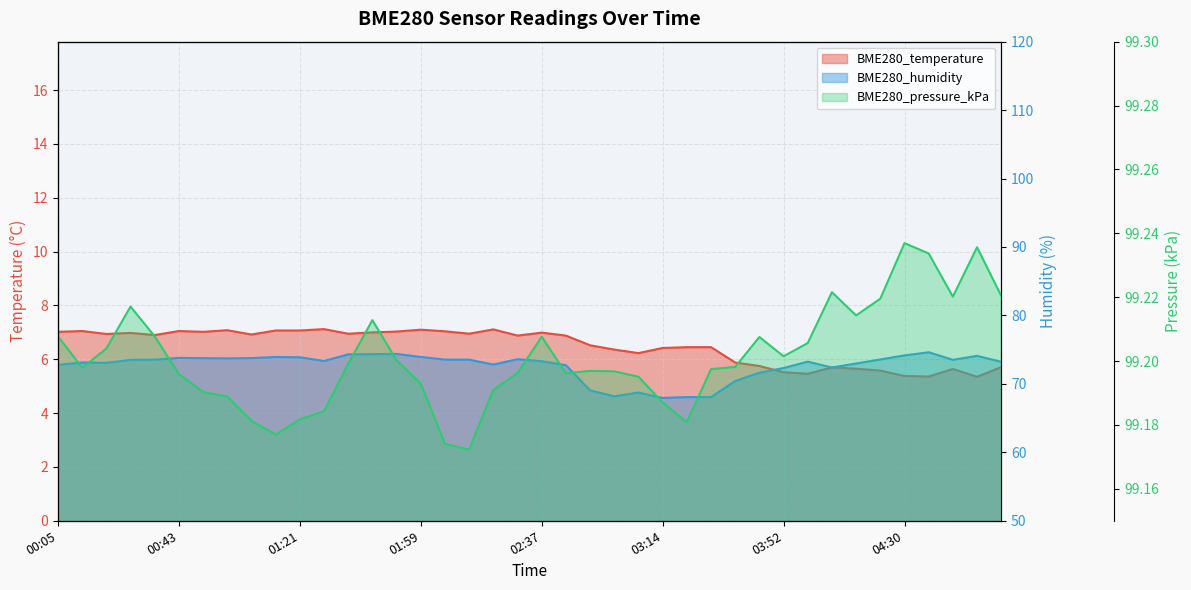

What is the minimum value shown in the chart?

5.3